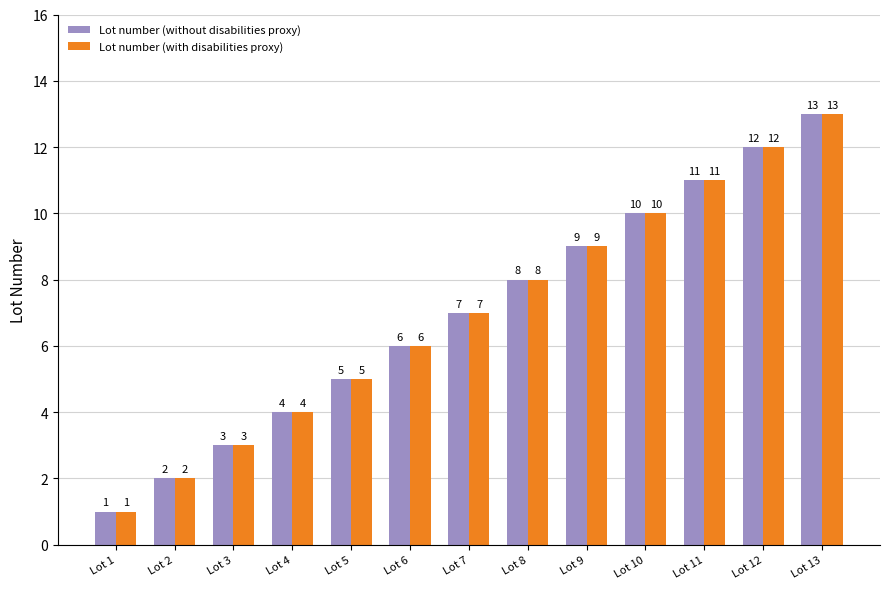

How many bars are there in total?

26